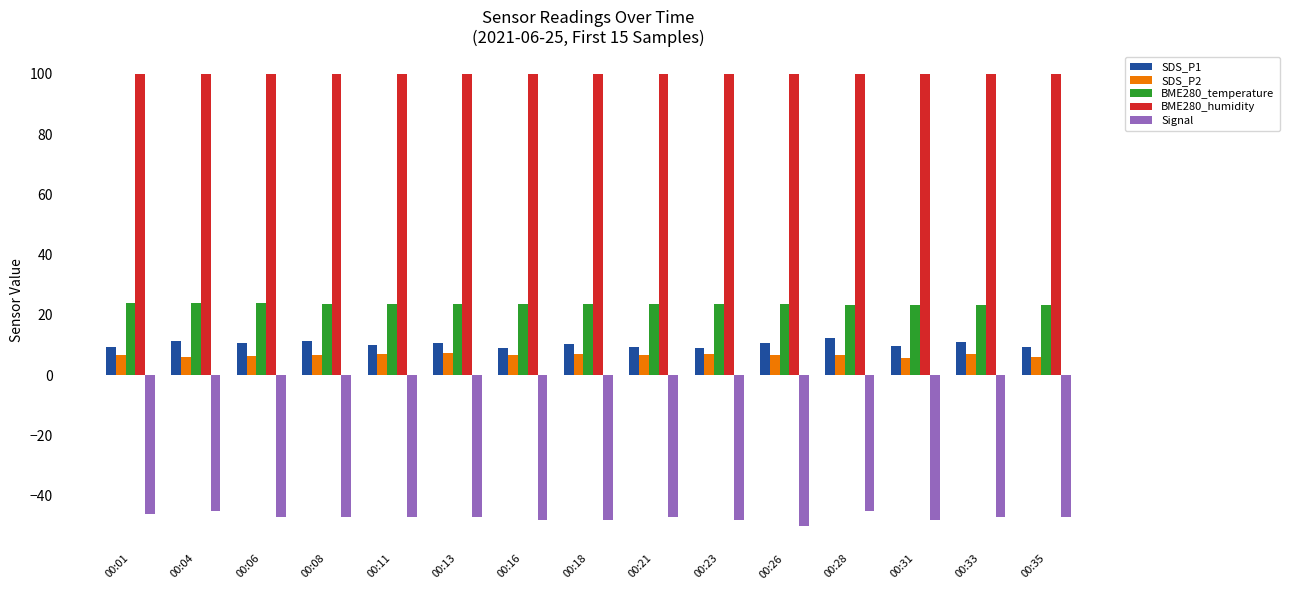

What is the total value across all series at 00:04?

96.3